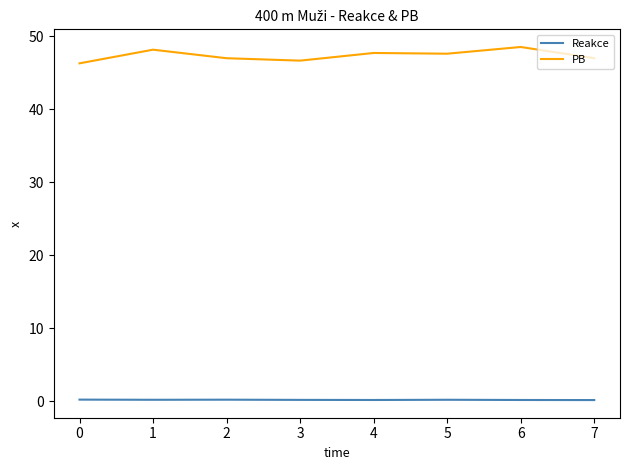

True or false: PB has a value of 63.9 at 6.

False